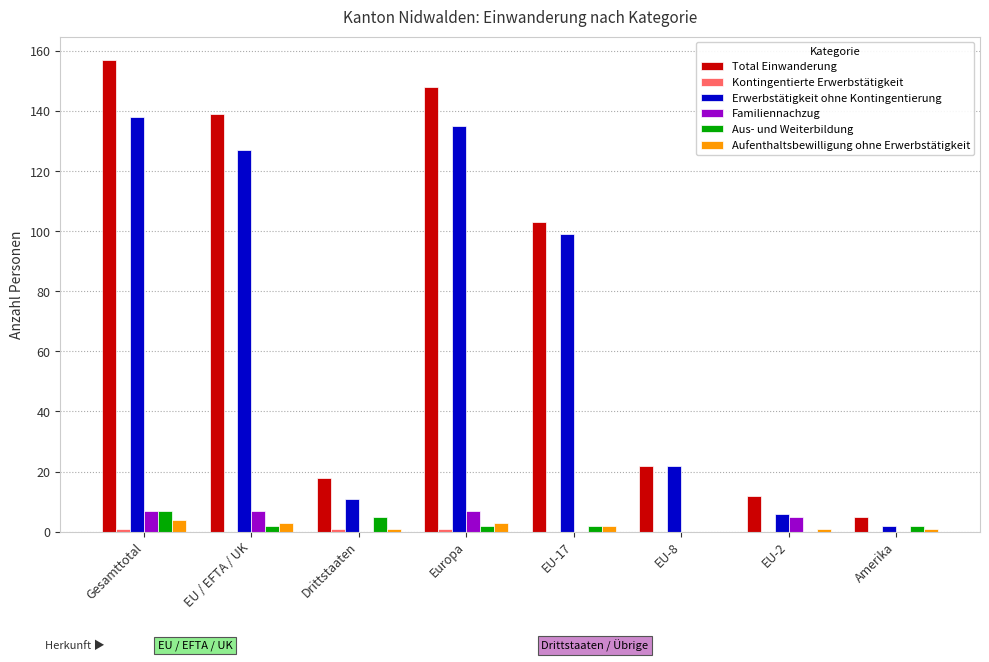

The value of Total Einwanderung at EU-8 is 22. True or false?

True